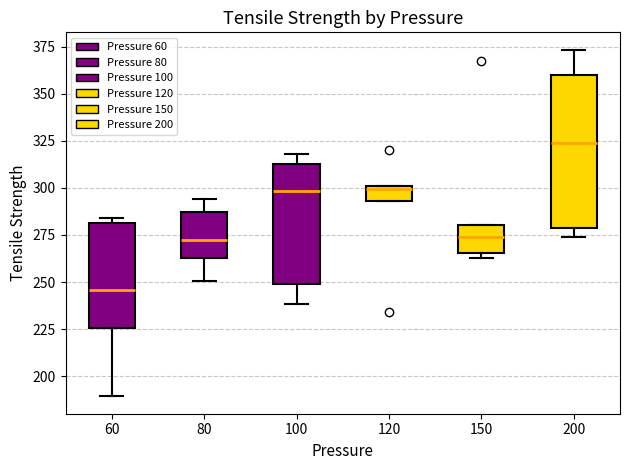

Comparing the boxes themselves (not the whiskers), which one is the tallest?

200